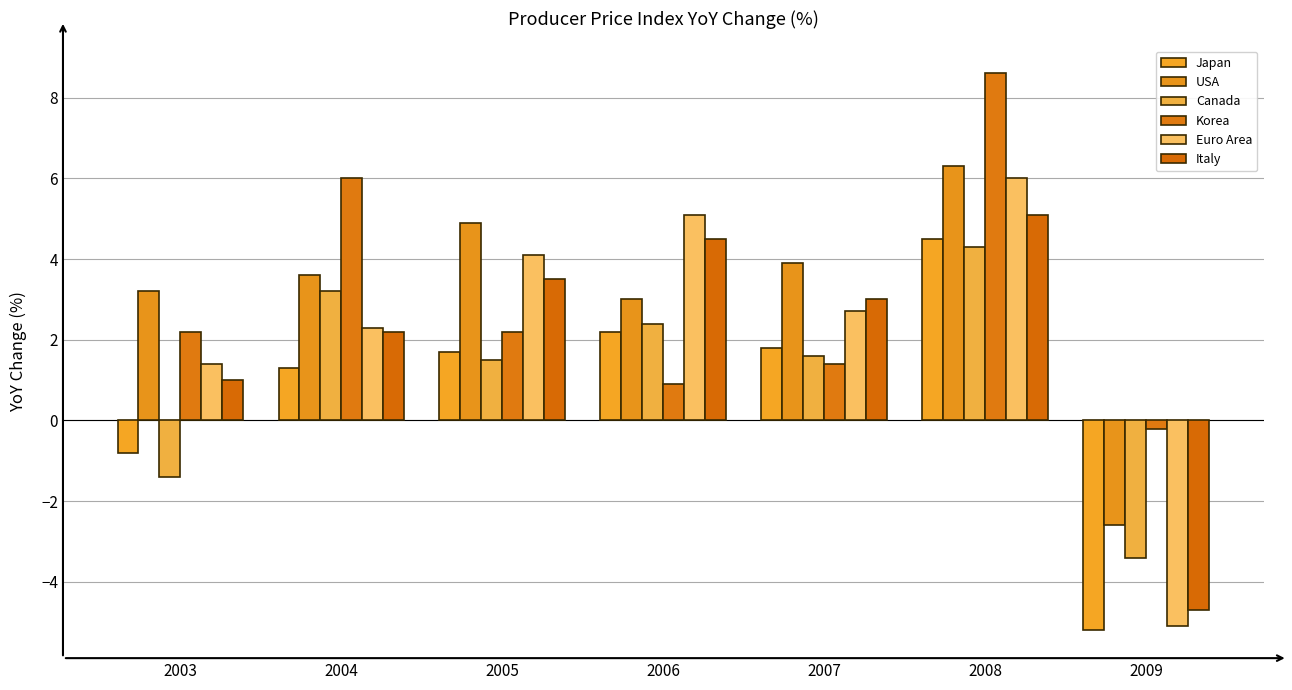

At which category is the sum across all series the highest?

2008